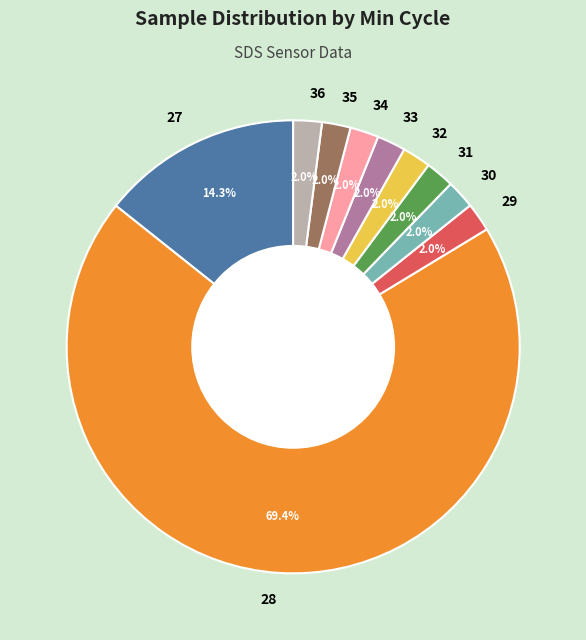

To the nearest percent, what is the average slice percentage?

10%